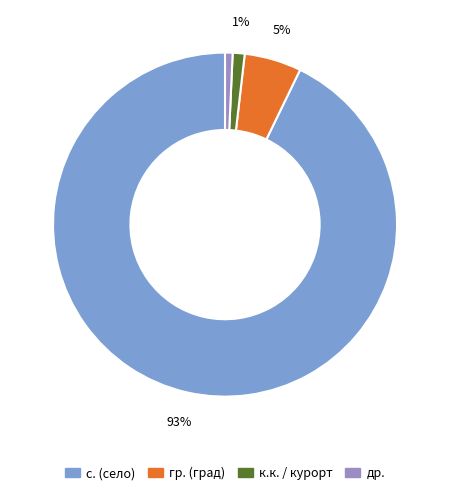

Is there any slice that represents more than half of the pie?

Yes